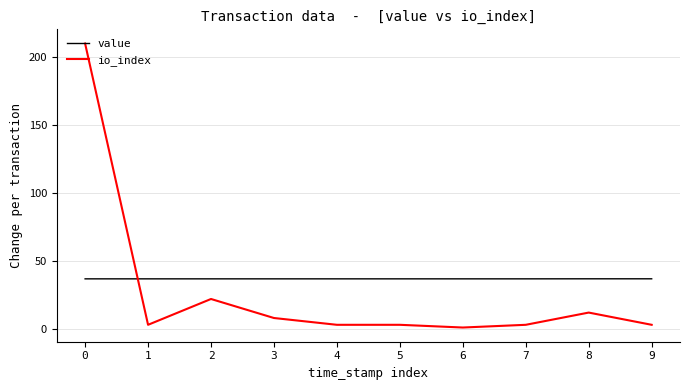

The io_index series shows 3.6 at 8. True or false?

False